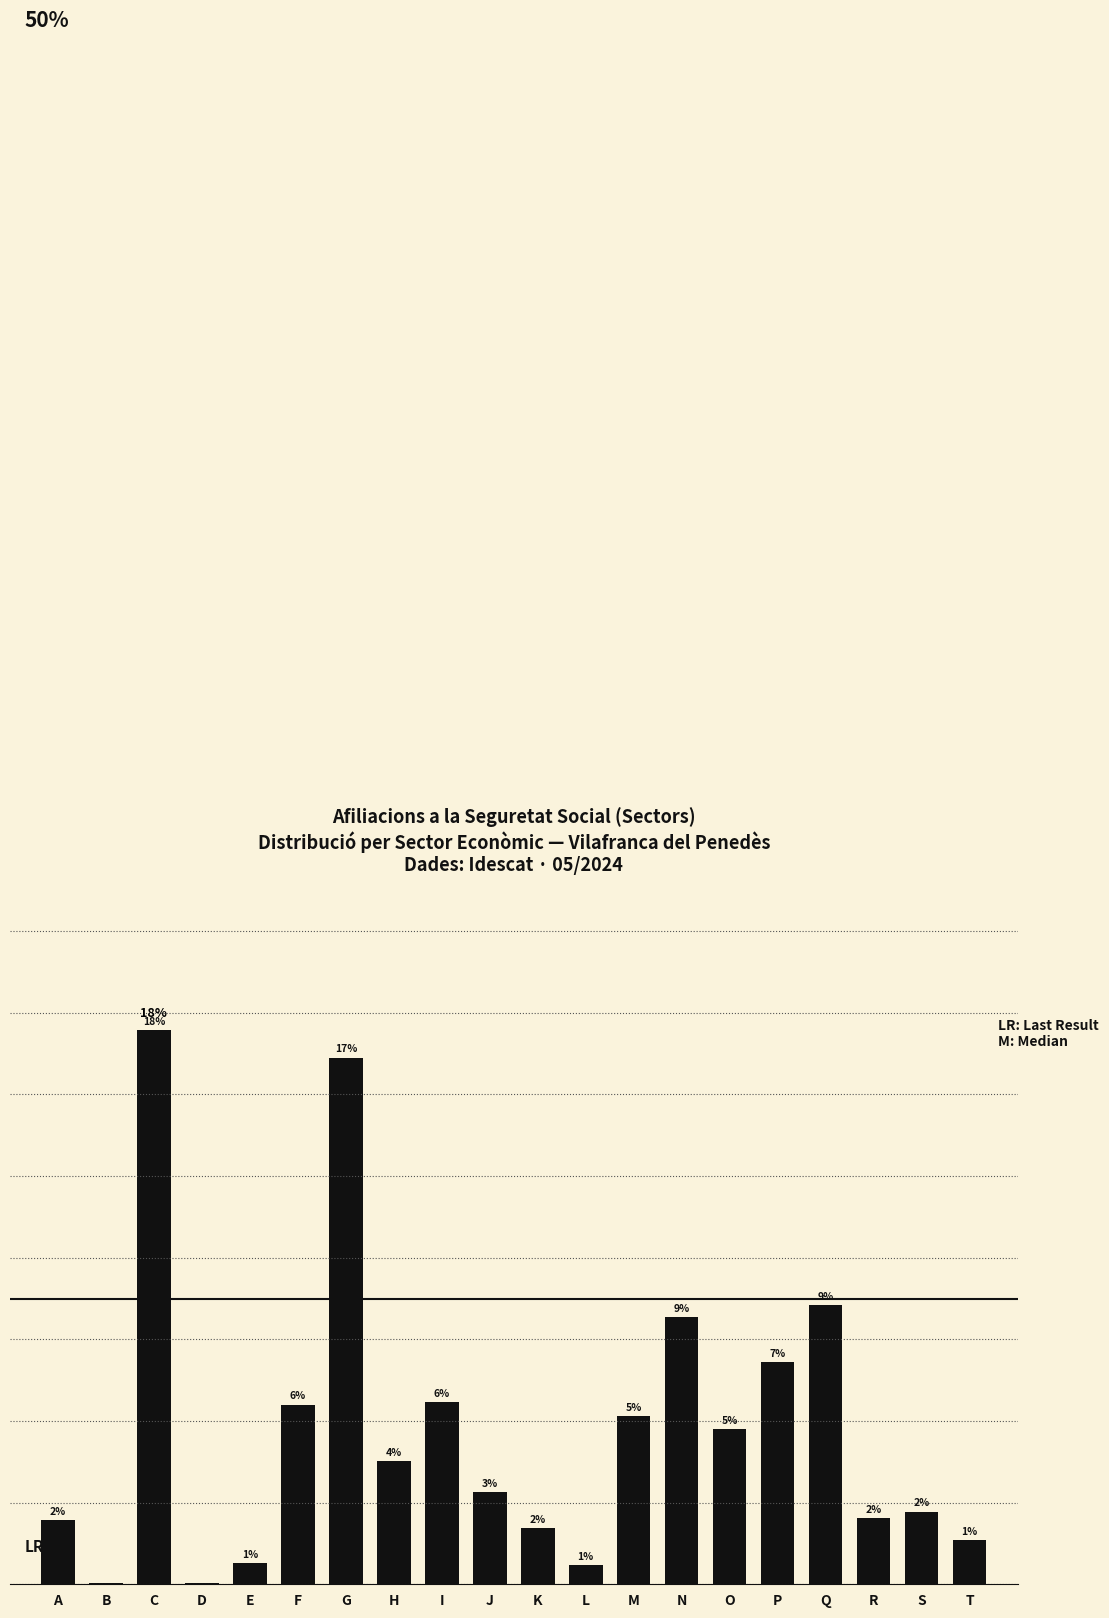

What value does the data have at H, to the nearest 10?

760